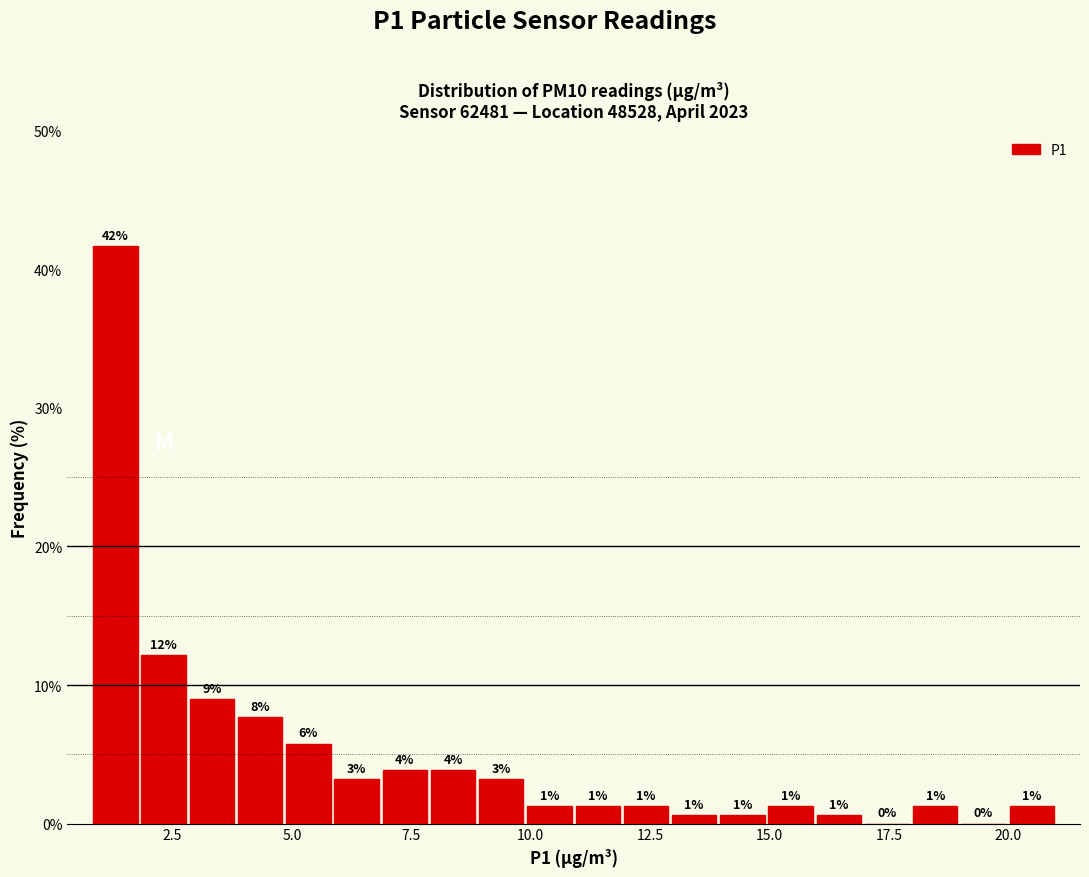

Around what value on the x-axis is the tallest bar? Give the approximate position of its centre, as read against the axis.

1.5